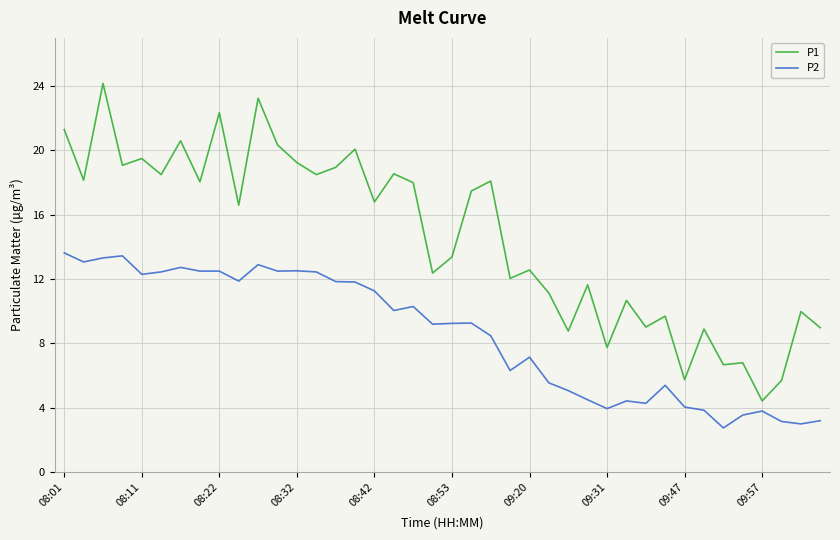

What is the maximum value for P1?

24.2